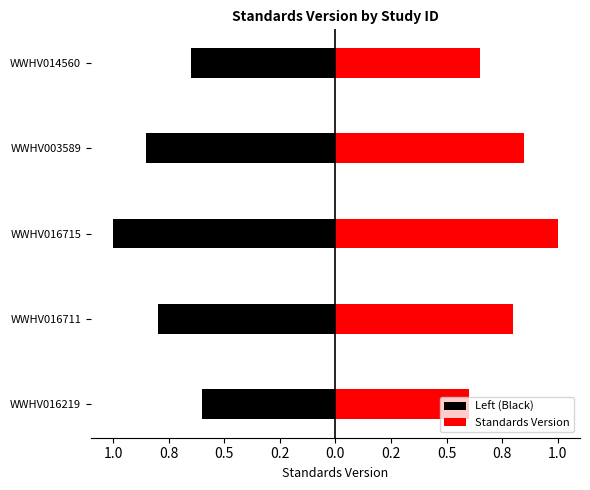

List the series in order of their peak value, lowest first.

Left (Black), Standards Version